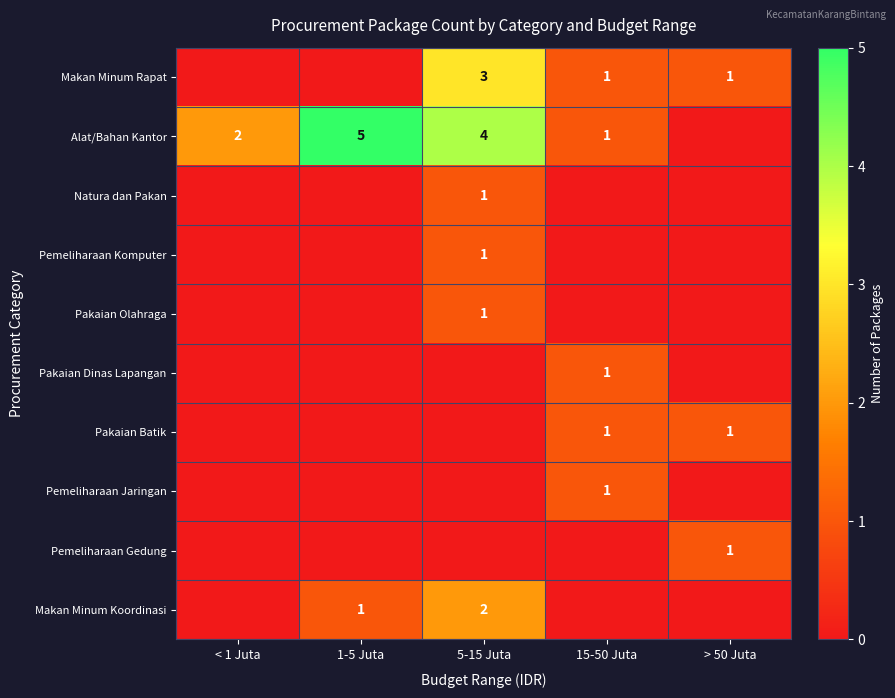

True or false: Makan Minum Koordinasi has a value of 1 at 1-5 Juta.

True